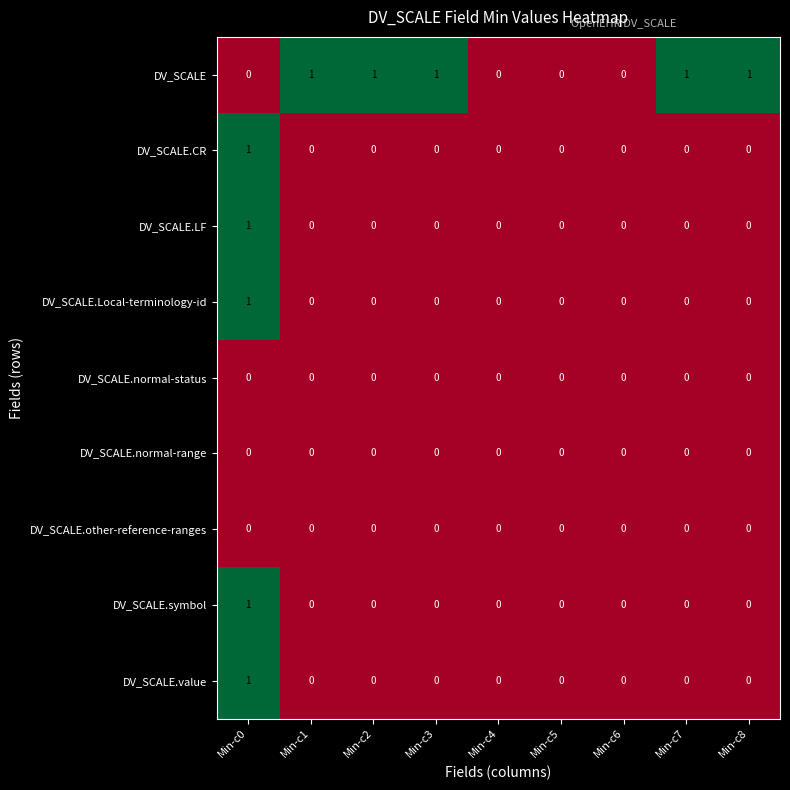

At which category is the sum across all series the highest?

Min-c0